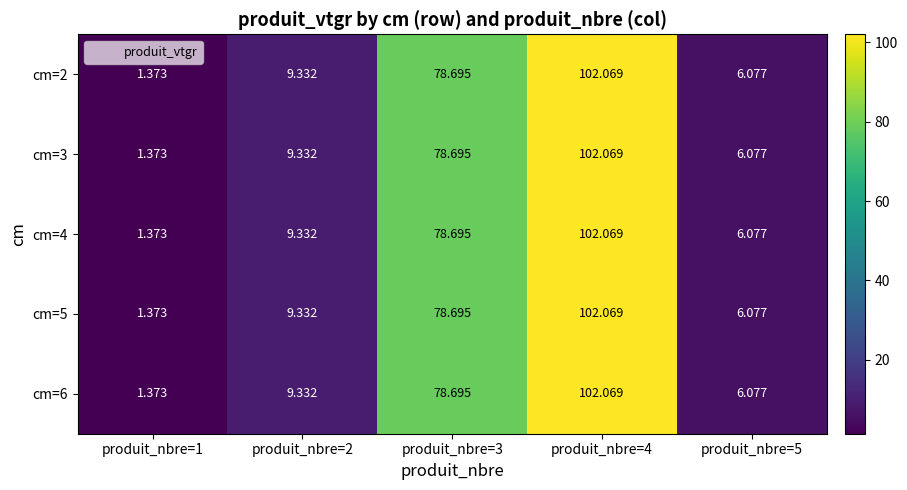

Is the value of cm=2 at produit_nbre=2 greater than the value of cm=4 at produit_nbre=5?

Yes